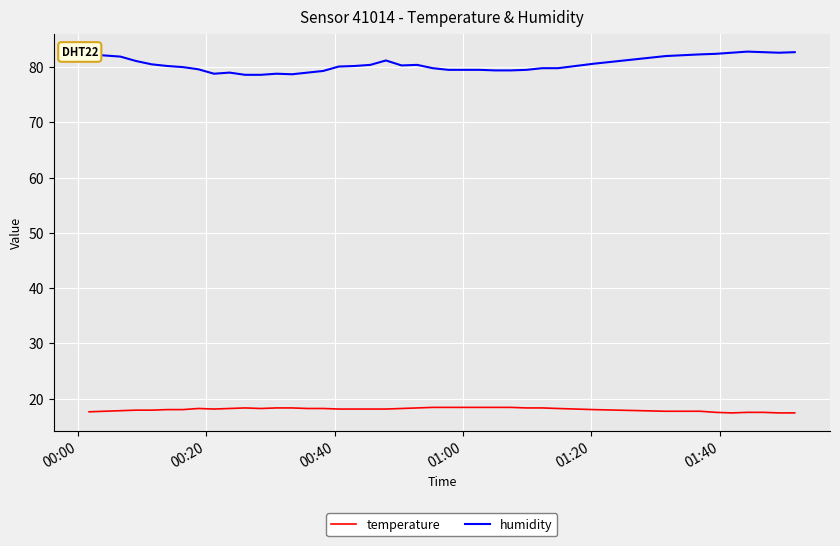

True or false: temperature and humidity intersect in this chart.

False